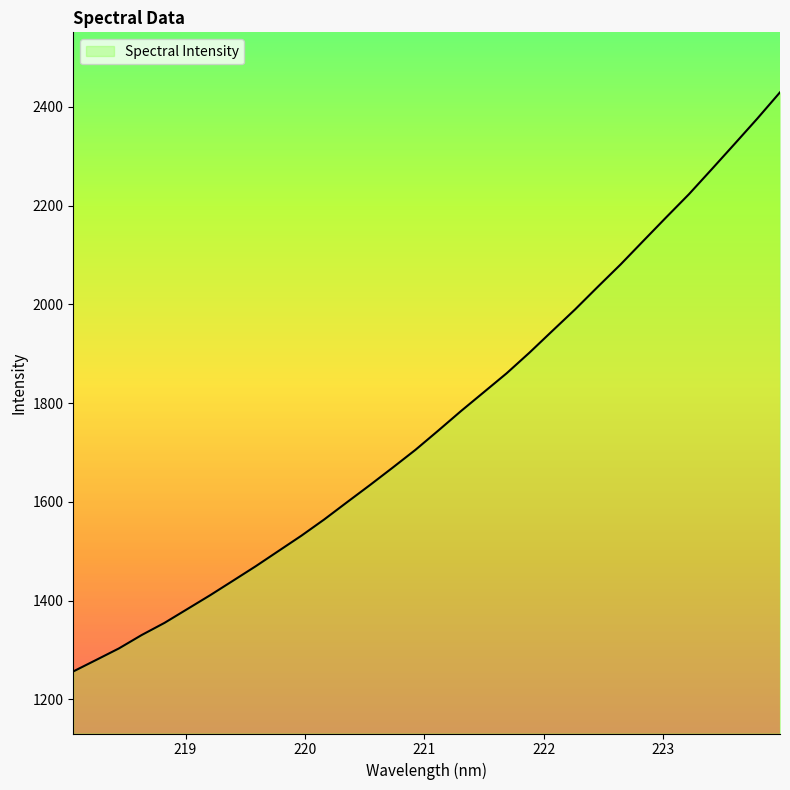

What is the minimum value shown in the chart?

1256.6